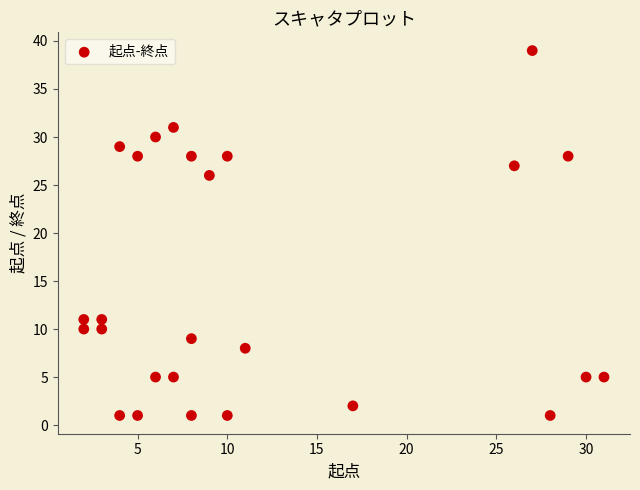

What is the range of Y values (max minus min)?

38